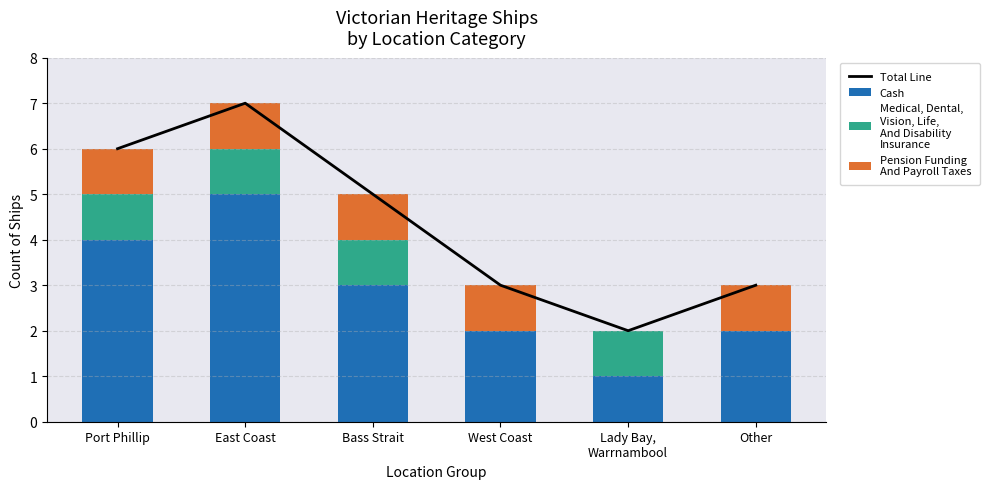

Is it true that Total Line equals 7 at East Coast?

True